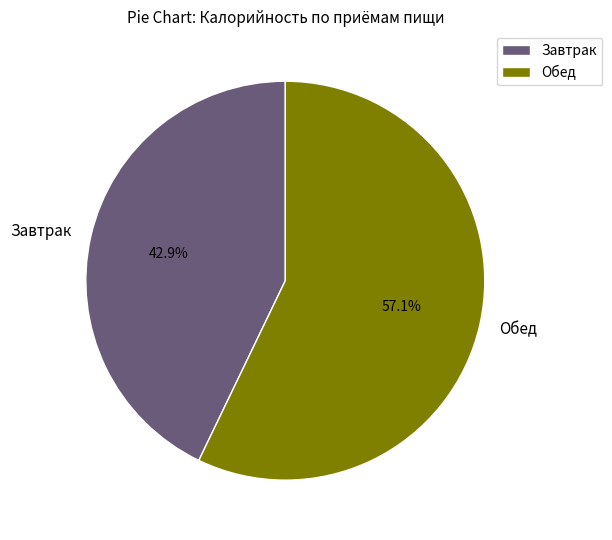

Does any single category account for the majority?

Yes